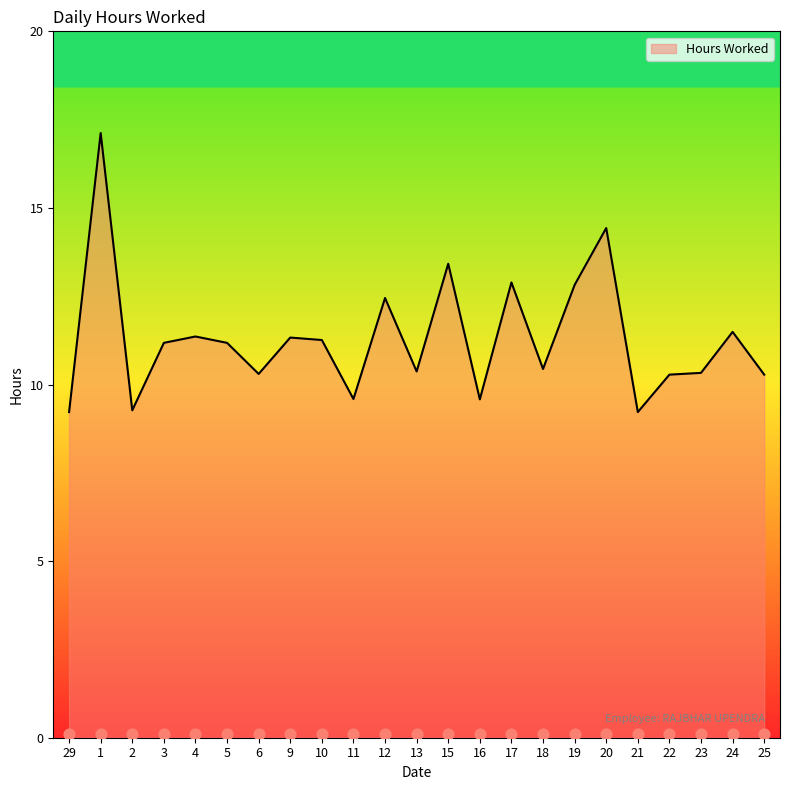

Between 12 and 4, which is larger?

12